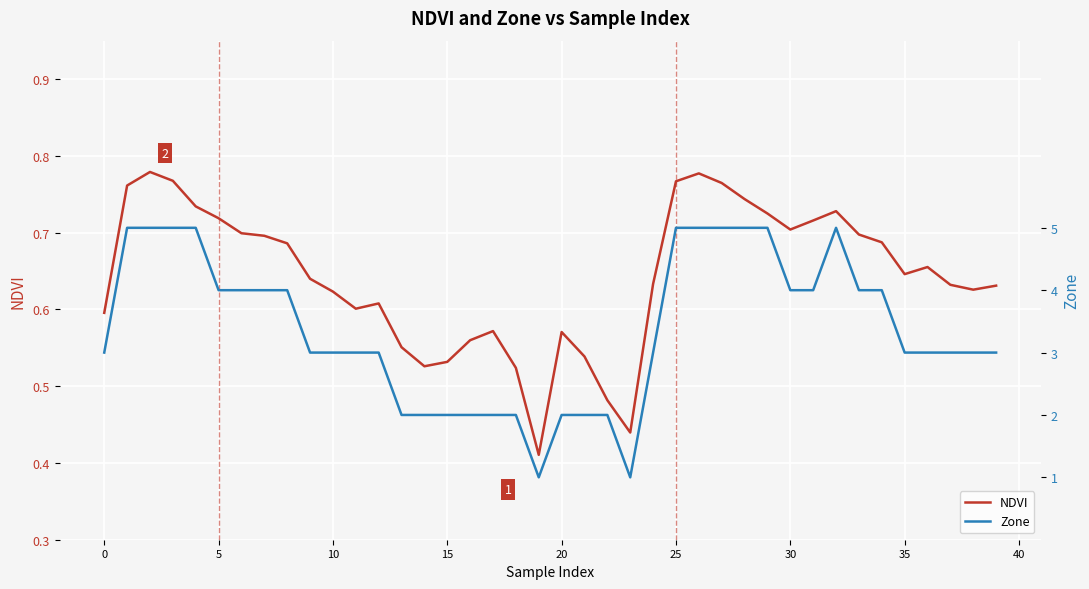

True or false: NDVI and Zone cross at least once.

False